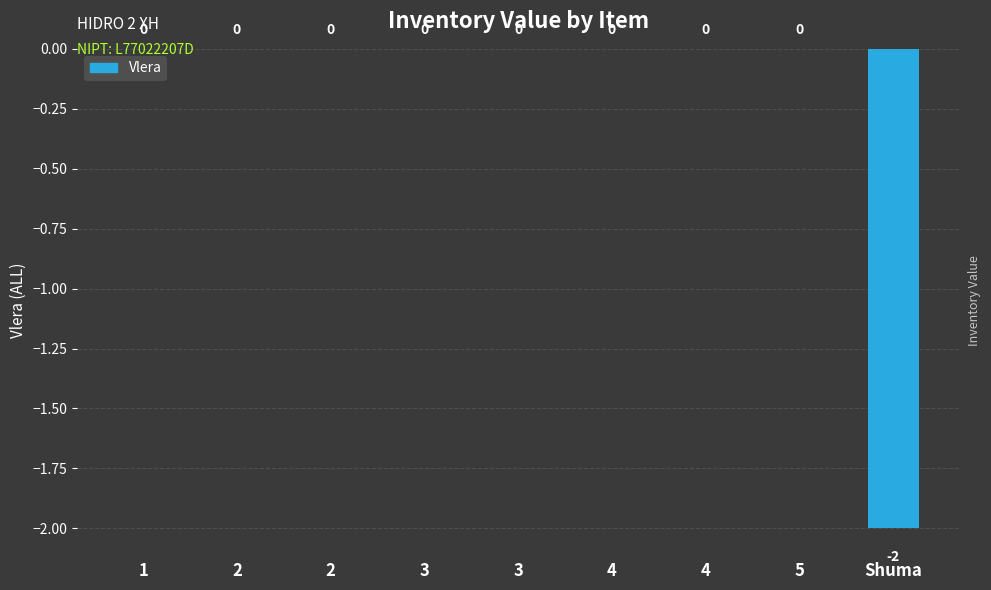

Is it true that the value at Shuma is -1?

False